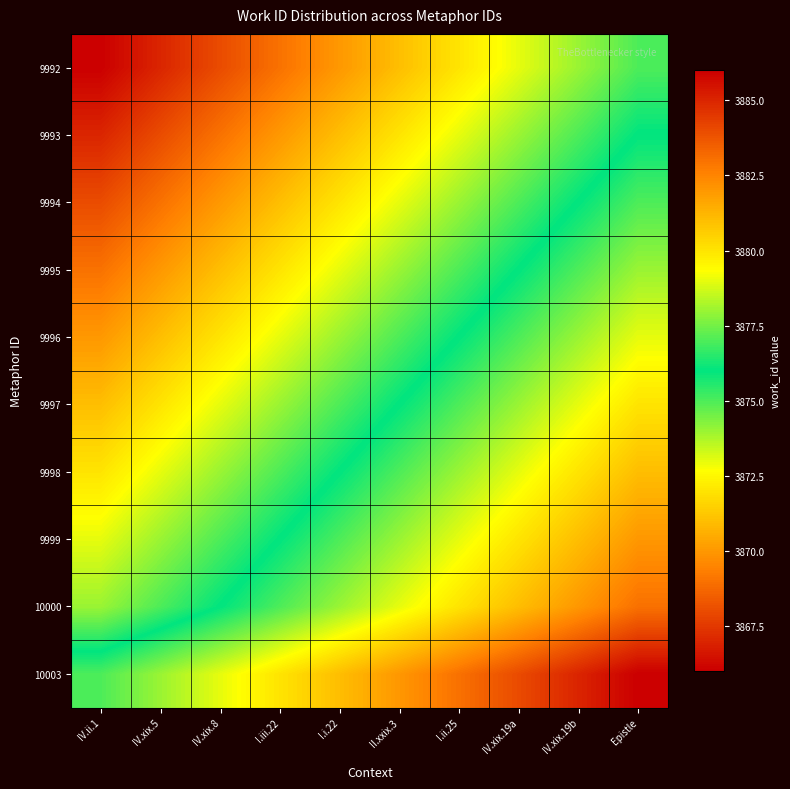

What is the total value across all series at I.iii.22?

38737